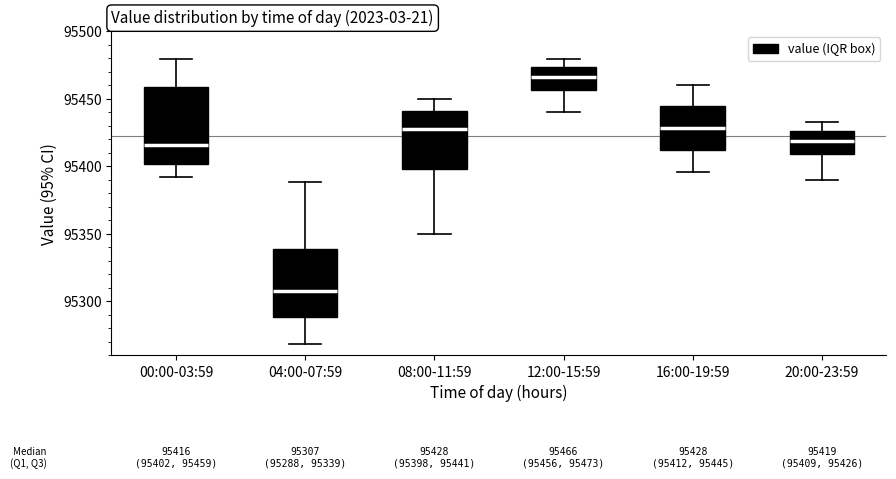

Comparing the boxes themselves (not the whiskers), which one is the tallest?

00:00-03:59